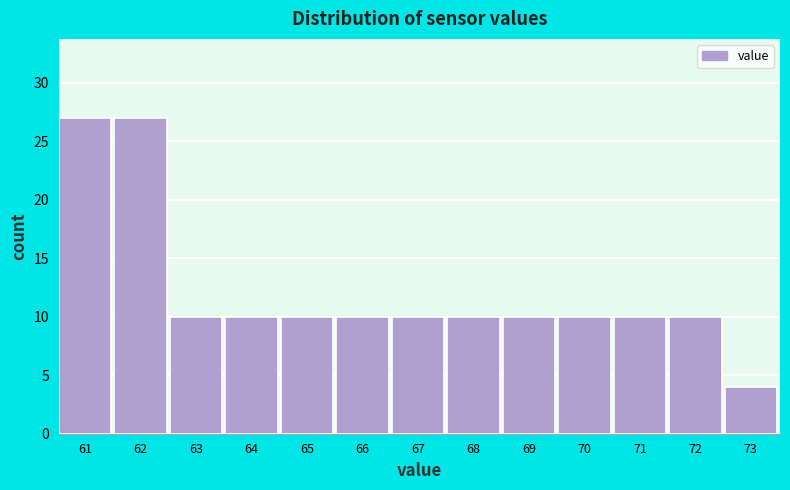

Reading left to right, transcribe all the data shown in this chart.

27	27	10	10	10	10	10	10	10	10	10	10	4